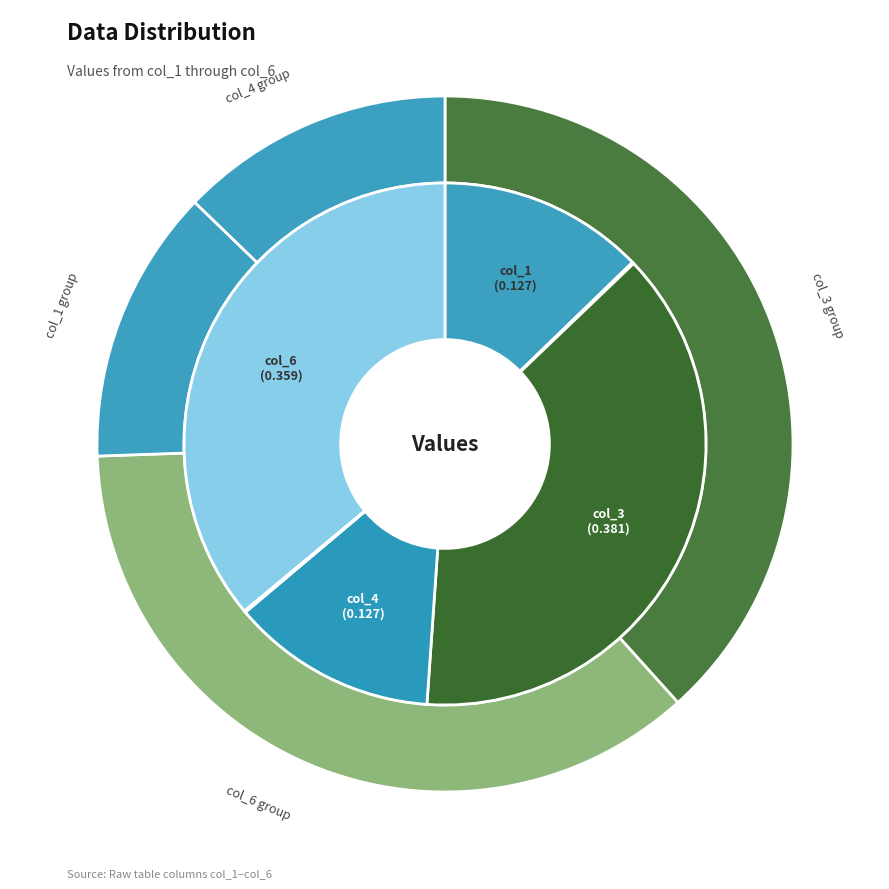

To the nearest percent, what is the combined percentage of col_5 and col_6?

36%